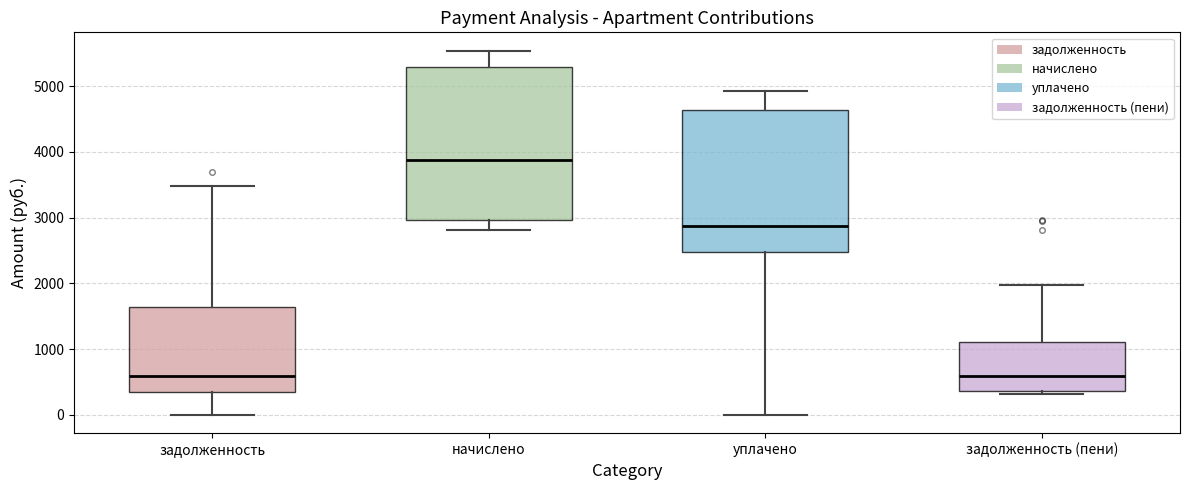

Reading left to right, read every box against the y-axis: the position of its median line, the range the box covers, and the ends of its whiskers. The values are not printed on the chart, so give them approximately, as read against the axis.

задолженность: median 600, box 400 to 1600, whiskers 0 to 3500
начислено: median 3900, box 3000 to 5300, whiskers 2800 to 5500
уплачено: median 2900, box 2500 to 4600, whiskers 0 to 4900
задолженность (пени): median 600, box 400 to 1100, whiskers 300 to 2000